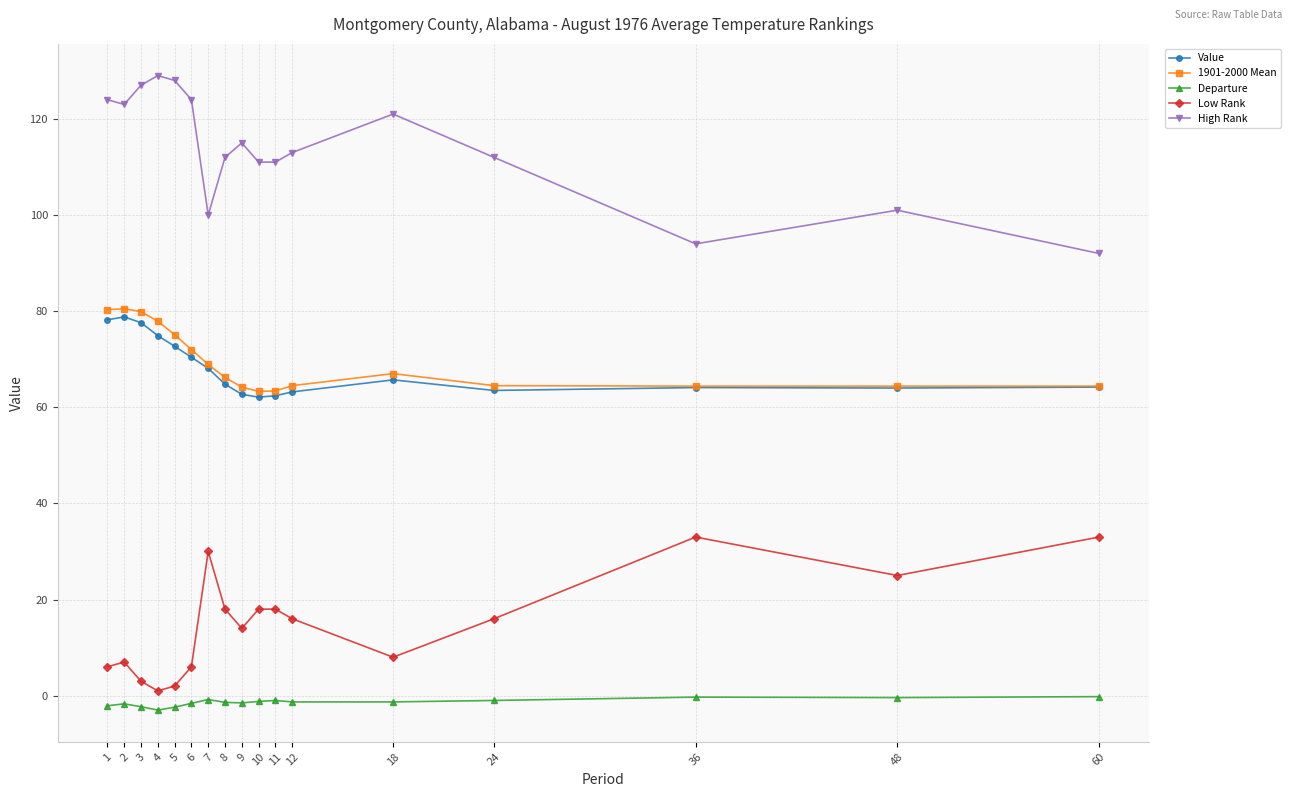

What is the difference between the maximum and second lowest values in the High Rank series?

35.0